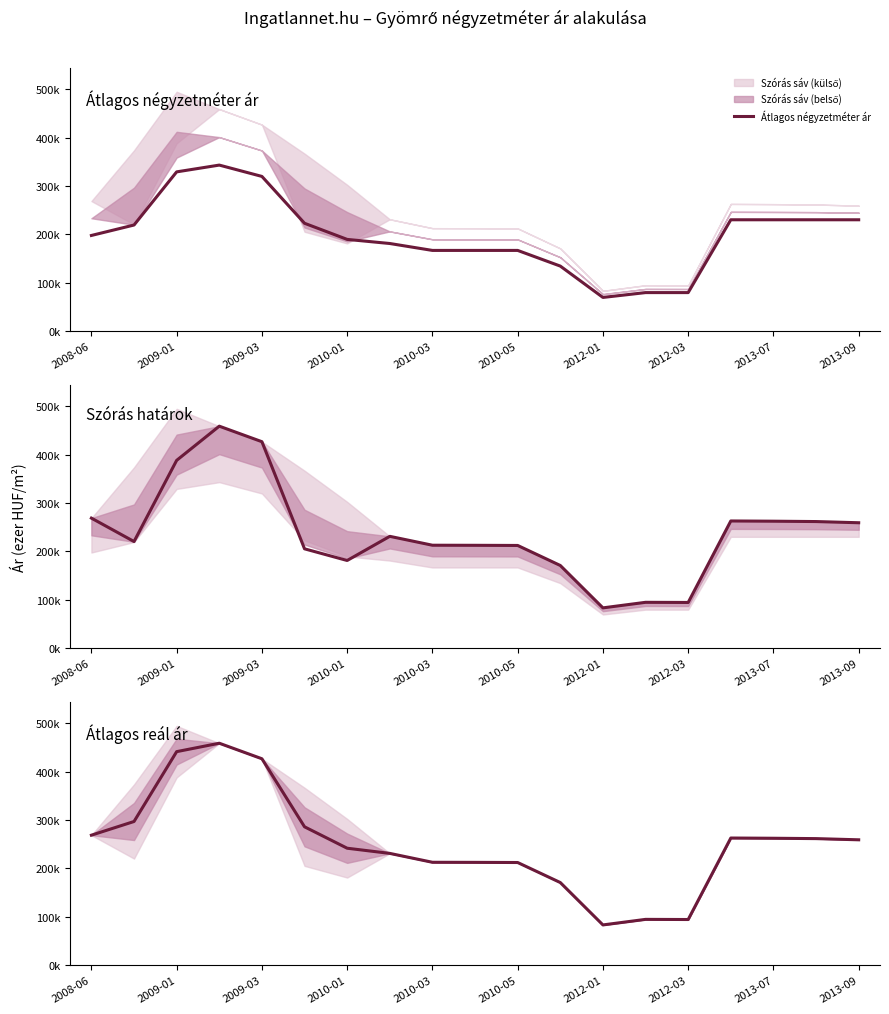

Reading left to right, extract all data points from this chart.

Átlagos négyzetméter ár: 197.6	219.2	329.0	343.0	319.6	222.8	189.4	181.0	166.7	166.7	166.7	134.3	69.5	79.5	79.5	230.0	230.0	230.0	230.0
Szórás határok: 268.7	220.3	388.0	458.7	426.6	205.2	181.1	231.0	212.7	212.5	212.2	170.8	83.2	94.7	94.4	262.8	262.3	261.6	259.1
Átlagos reál ár: 268.7	296.9	441.3	458.7	426.6	286.0	241.7	231.0	212.7	212.5	212.2	170.8	83.2	94.7	94.4	262.8	262.3	261.6	259.1